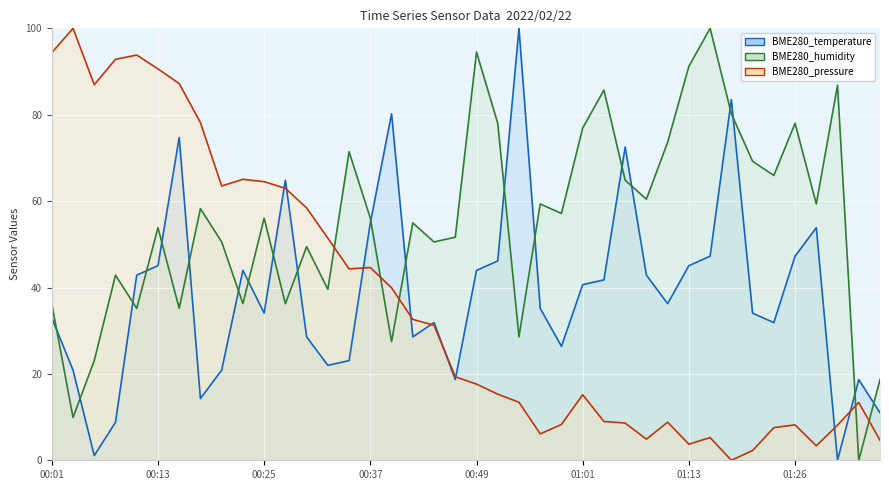

How many categories are shown in the chart?

40